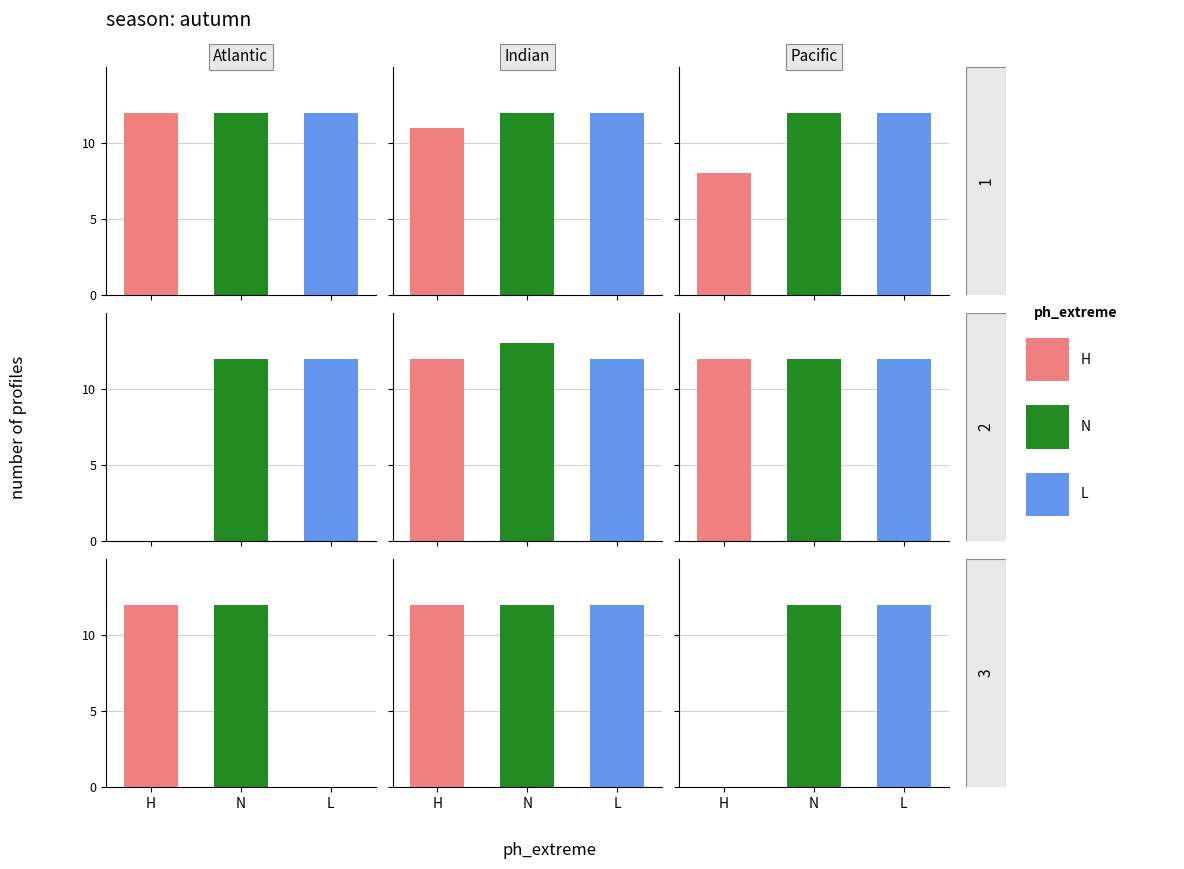

What is the difference between the maximum and minimum values in the H series?

12